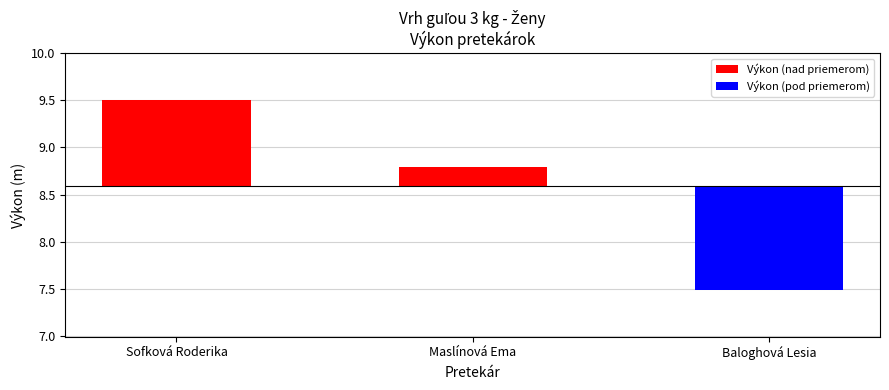

Reading left to right, transcribe all the data shown in this chart.

Sofková Roderika=0.9	Maslínová Ema=0.2	Baloghová Lesia=-1.1